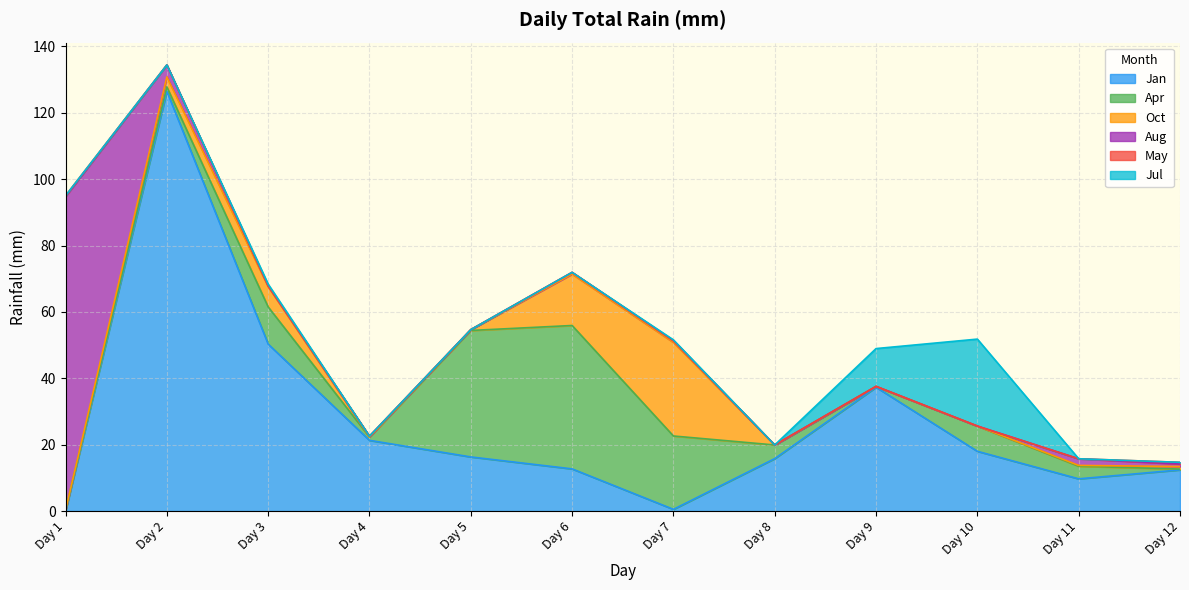

What is the approximate value of Oct at Day 3?

6.1